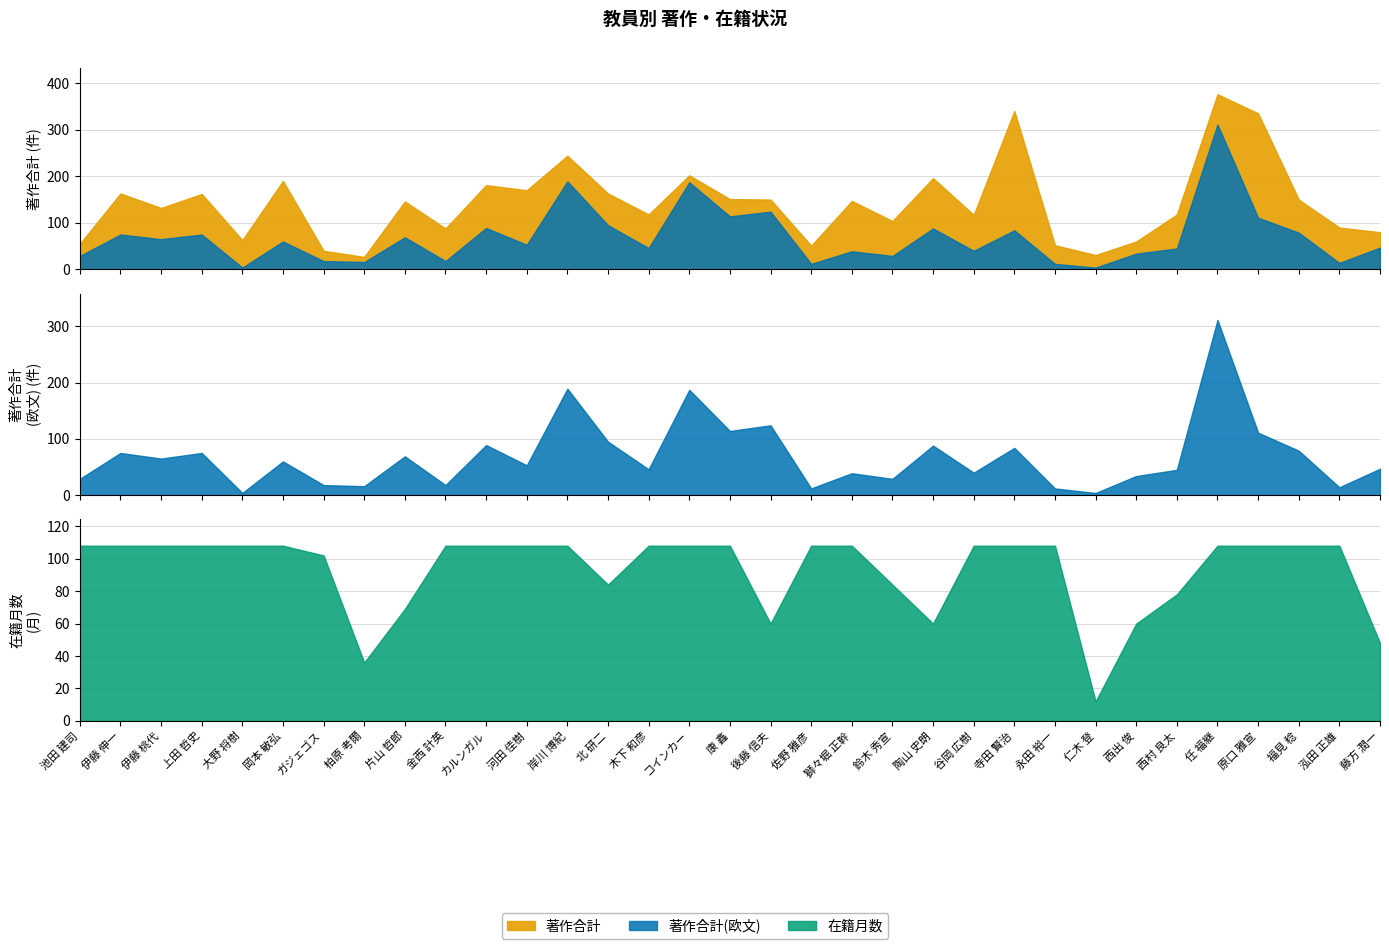

What is the difference between the maximum and second lowest values in the 著作合計(欧文) series?

307